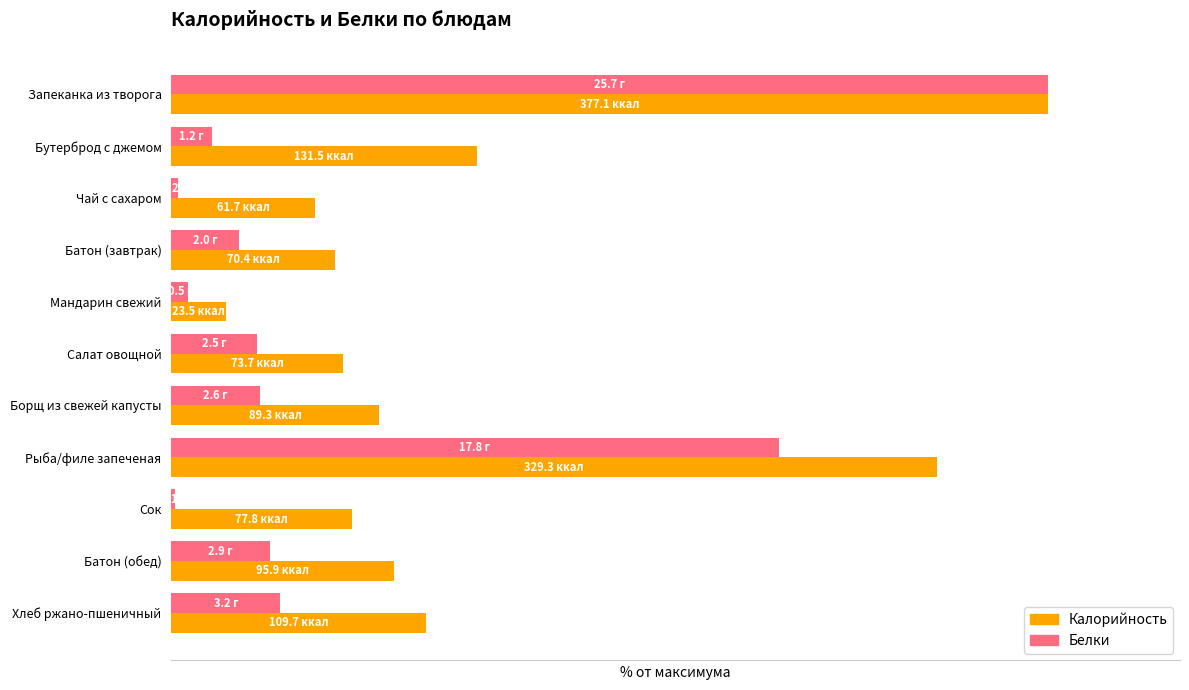

List the labels in order of Белки value, smallest first.

Сок, Чай с сахаром, Мандарин свежий, Бутерброд с джемом, Батон (завтрак), Салат овощной, Борщ из свежей капусты, Батон (обед), Хлеб ржано-пшеничный, Рыба/филе запеченая, Запеканка из творога